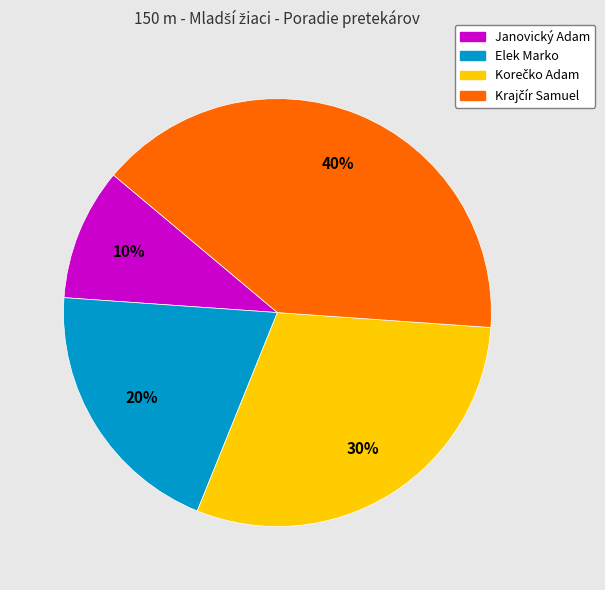

To the nearest percent, what is the difference between the largest and smallest slice percentages?

30%